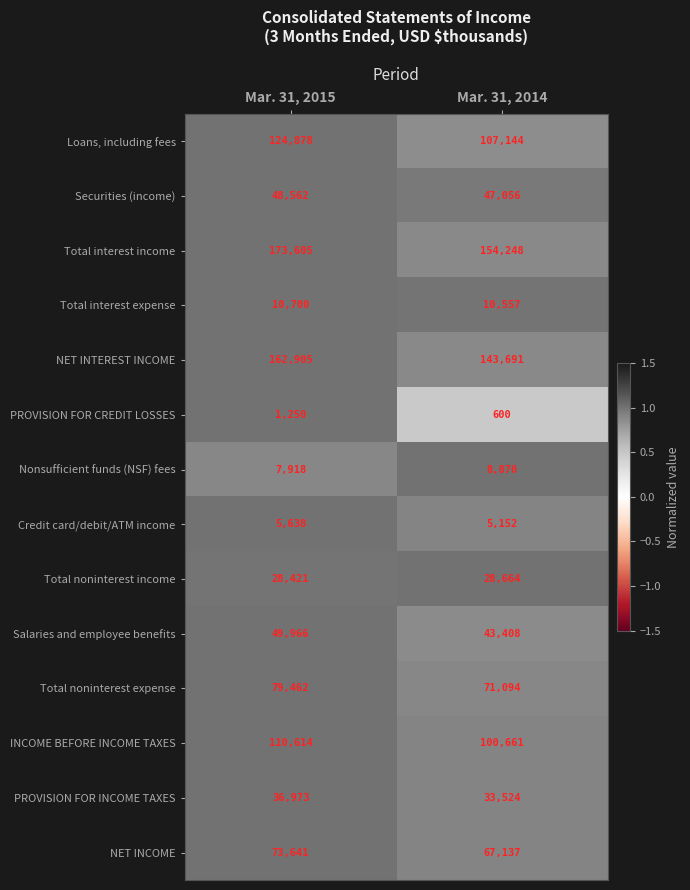

The value of Total interest income at Mar. 31, 2014 is 154248. True or false?

True